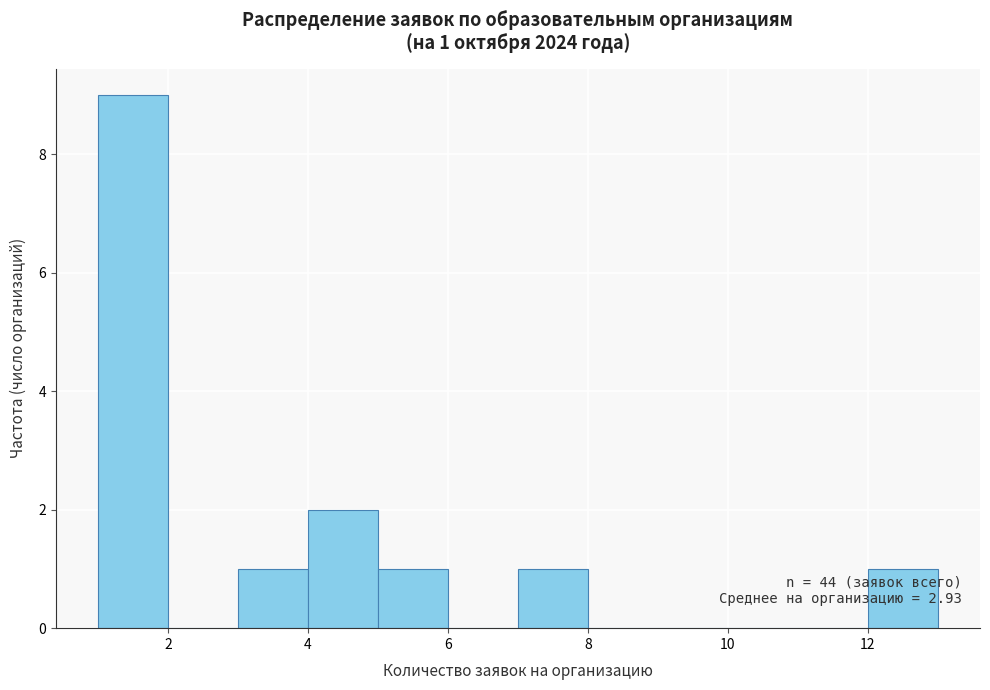

Over which range of the x-axis is the bar tallest?

1 to 2